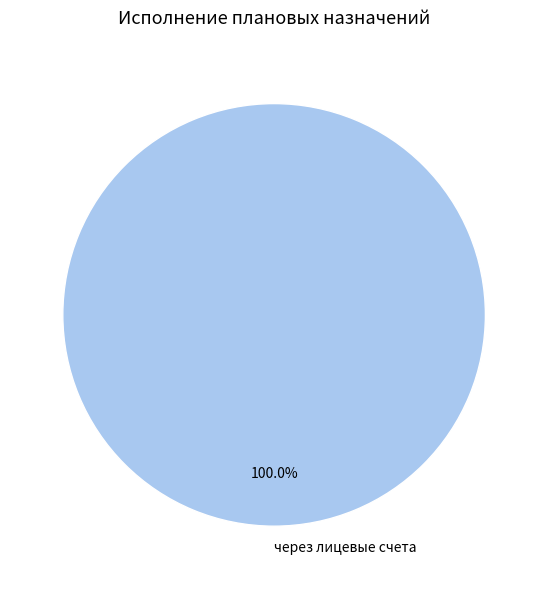

Does any single category account for the majority?

Yes